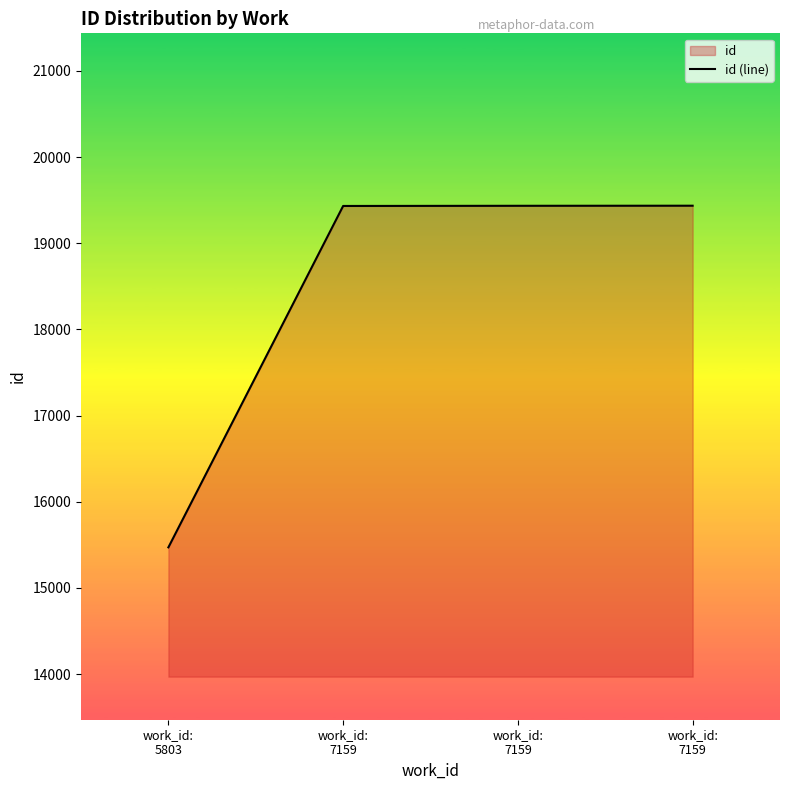

Reading right to left, what are all the values shown in this chart?

19435	19434	19432	15471